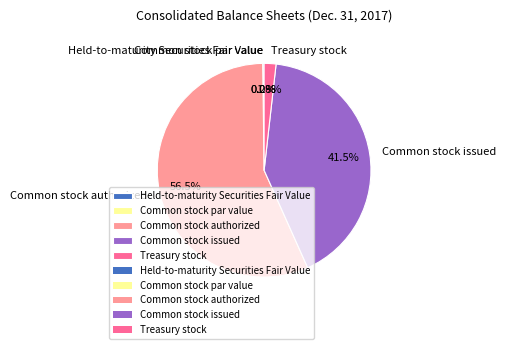

Which slice is the largest?

Common stock authorized